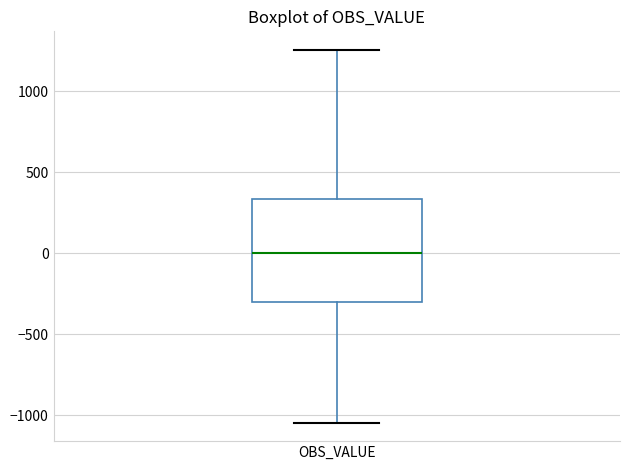

Where does the median line of the box for OBS_VALUE sit on the y-axis? The values are not printed on the chart, so give them approximately, as read against the axis.

0